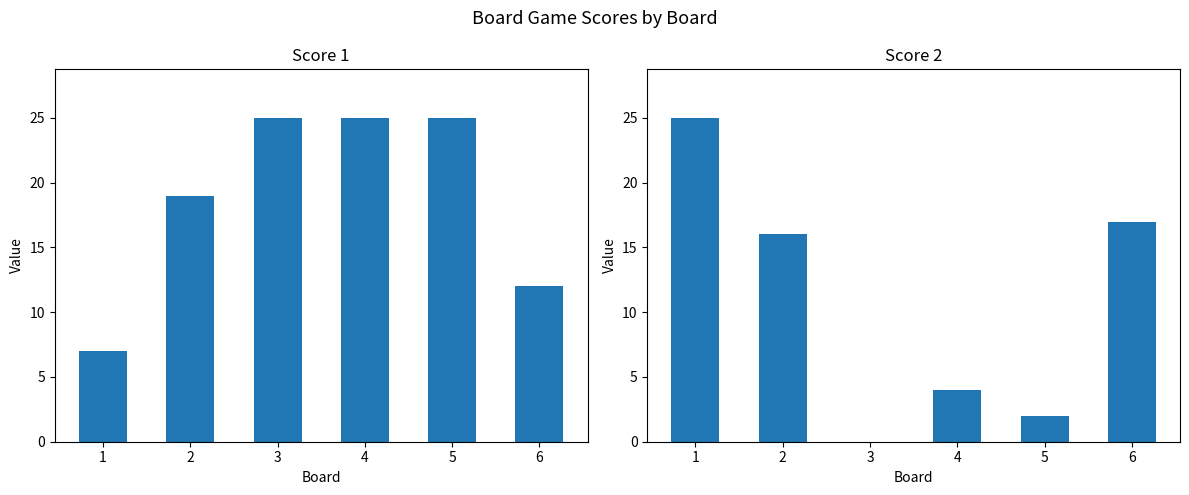

Rank the series at 1 from highest to lowest value.

Score 2, Score 1